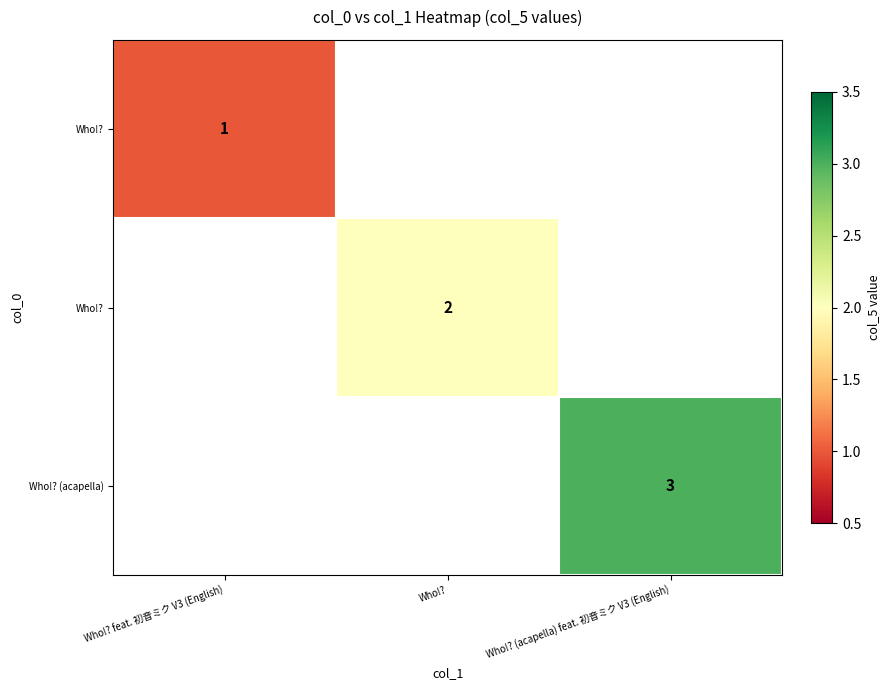

At how many categories does at least one series exceed 2?

1